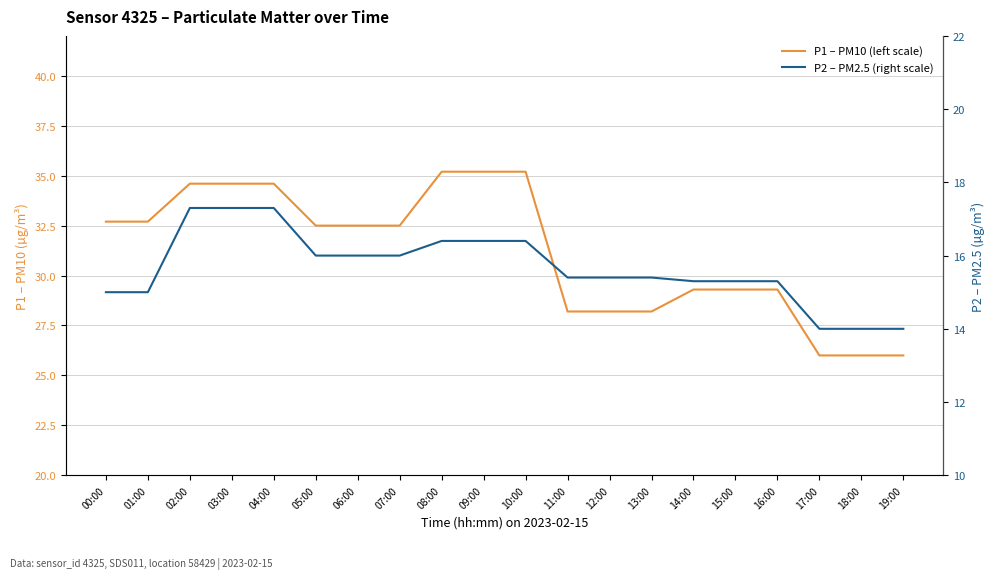

Which series has the largest total across all categories?

P1 – PM10 (left scale)